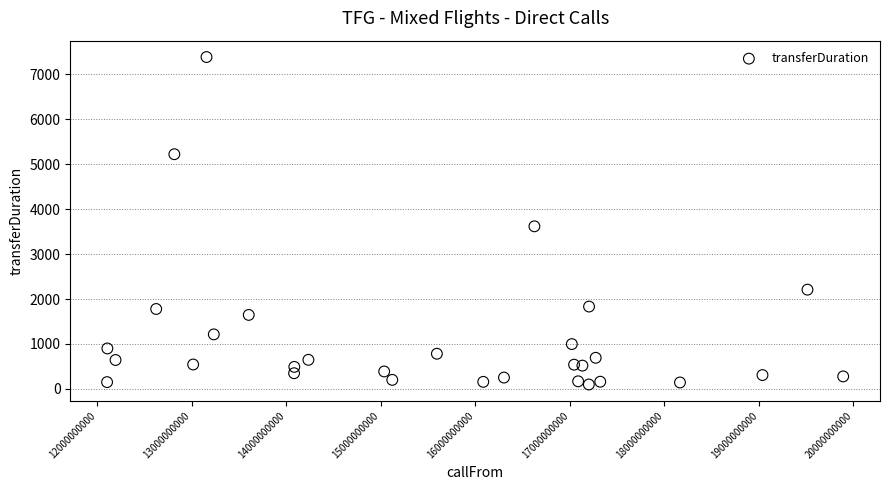

What is the range of Y values (max minus min)?

7285